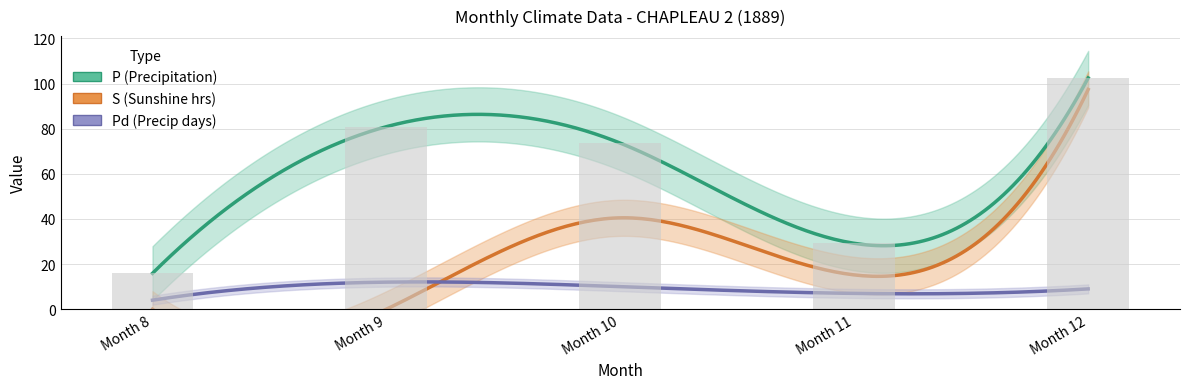

Reading left to right, what are all the values shown in this chart?

P: 15.9	80.9	73.6	29.2	102.5
S: 0.0	0.0	40.5	15.2	97.4
Pd: 4.0	12.0	10.0	7.0	9.0